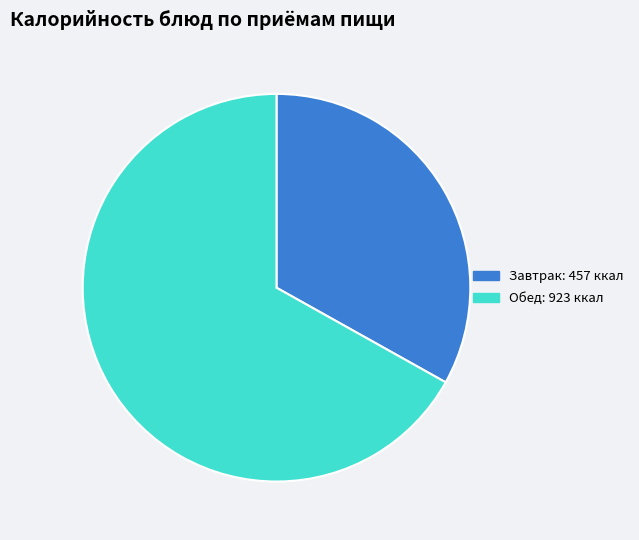

Is there a majority slice in this chart?

Yes